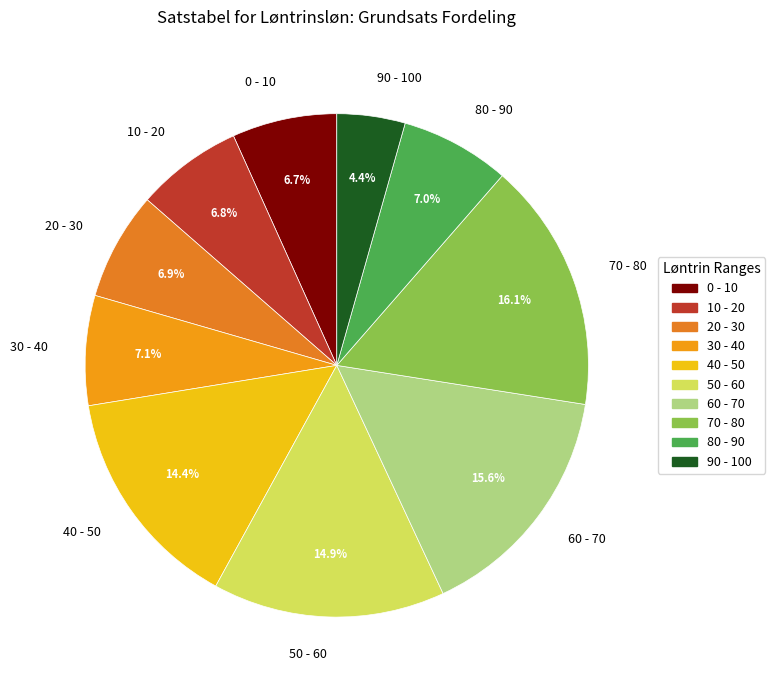

How many segments does this pie chart have?

10